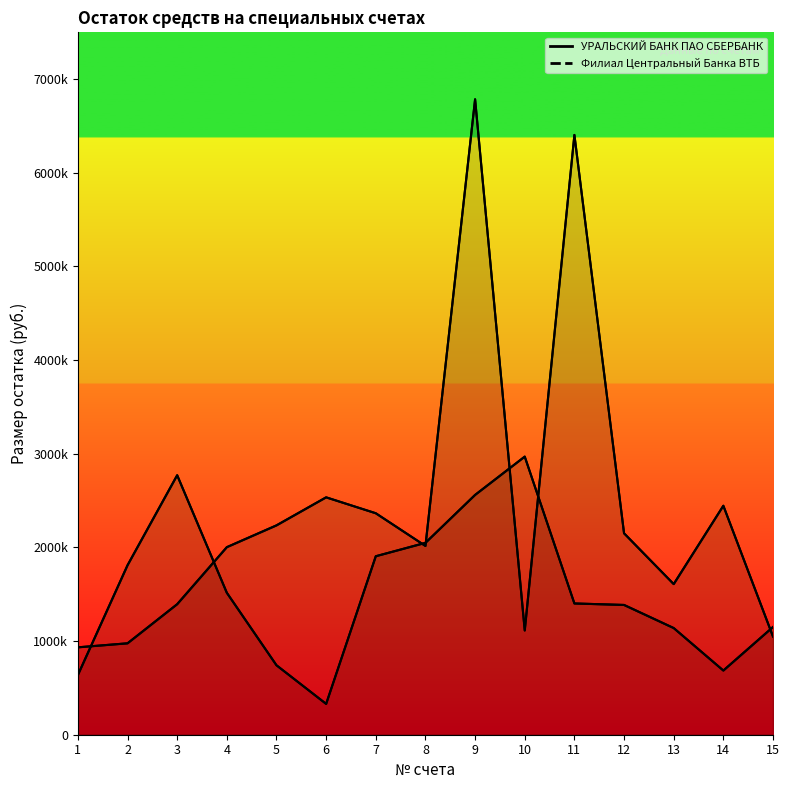

The value of Филиал Центральный Банка ВТБ at 13 is 1608334.4. True or false?

True